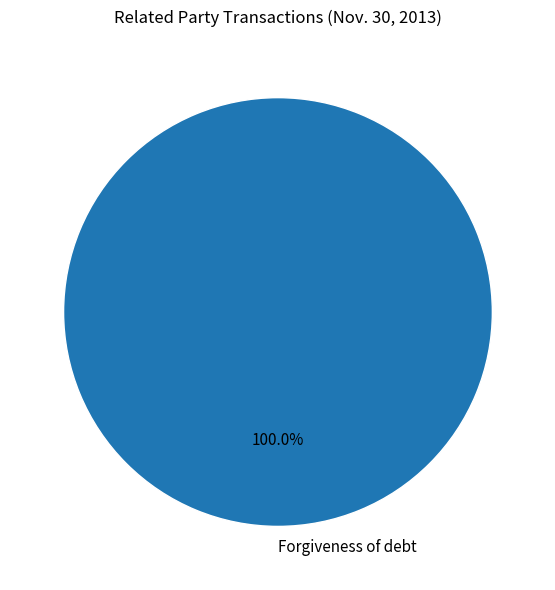

Rank the categories by value from lowest to highest.

Forgiveness of debt